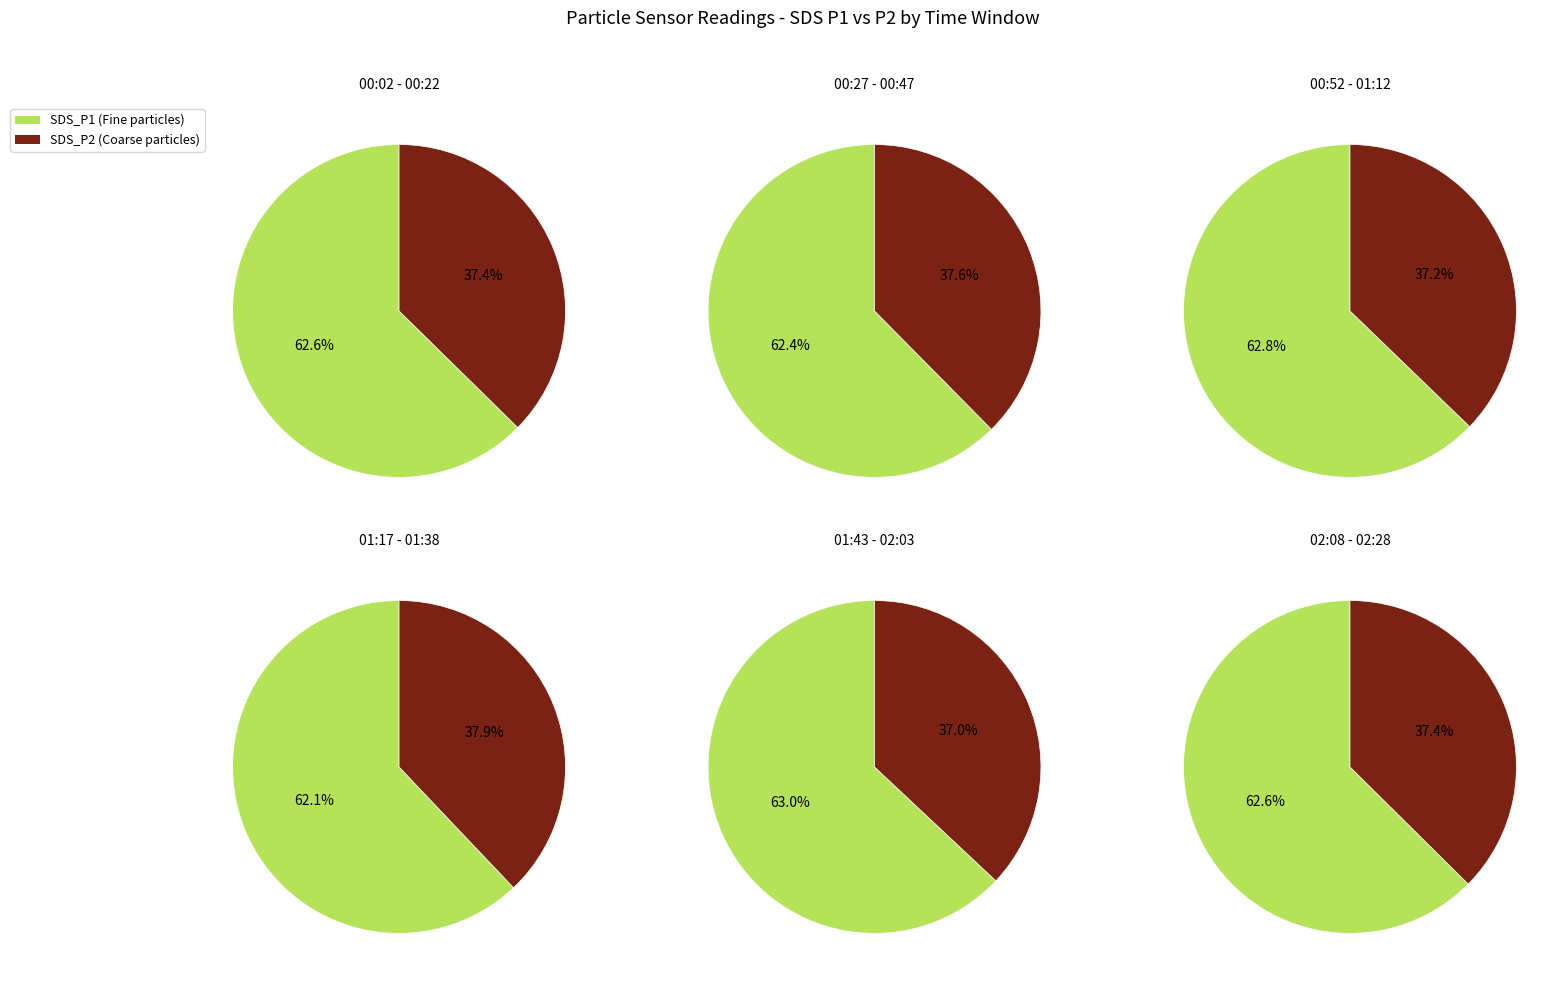

Is the sum of 28 and 12 greater than half?

No